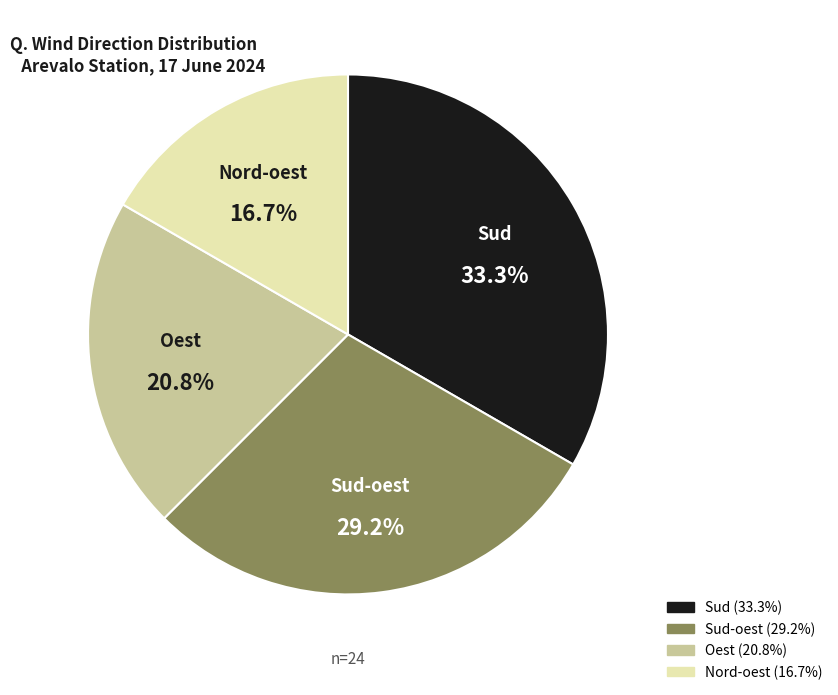

Count the number of slices in the pie.

4